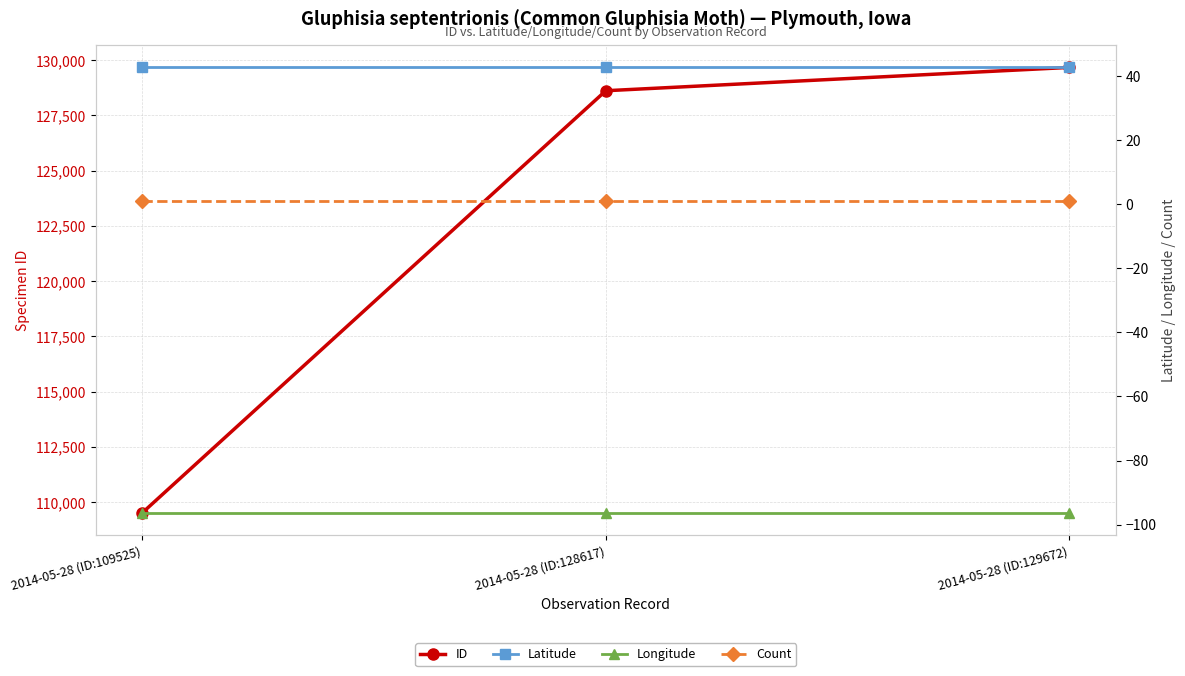

Is the value of ID at 2014-05-28 (ID:129672) greater than the value of Longitude at 2014-05-28 (ID:109525)?

Yes